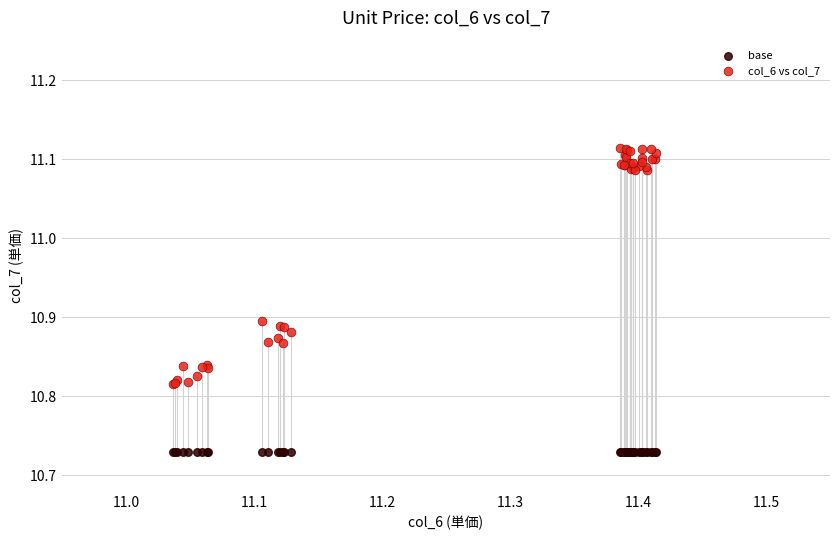

Which series reaches the maximum Y coordinate?

col_6 vs col_7